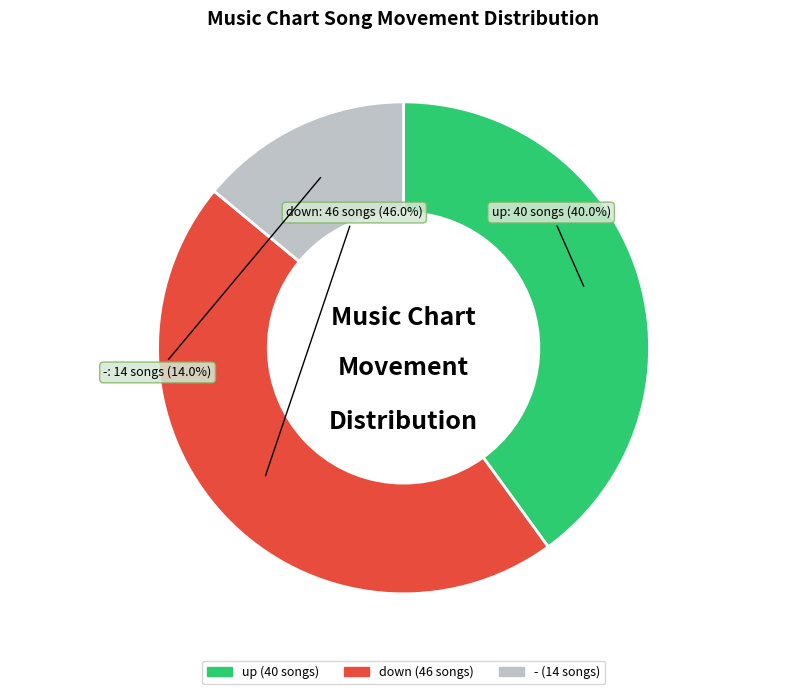

Which has a higher value, down or up?

down